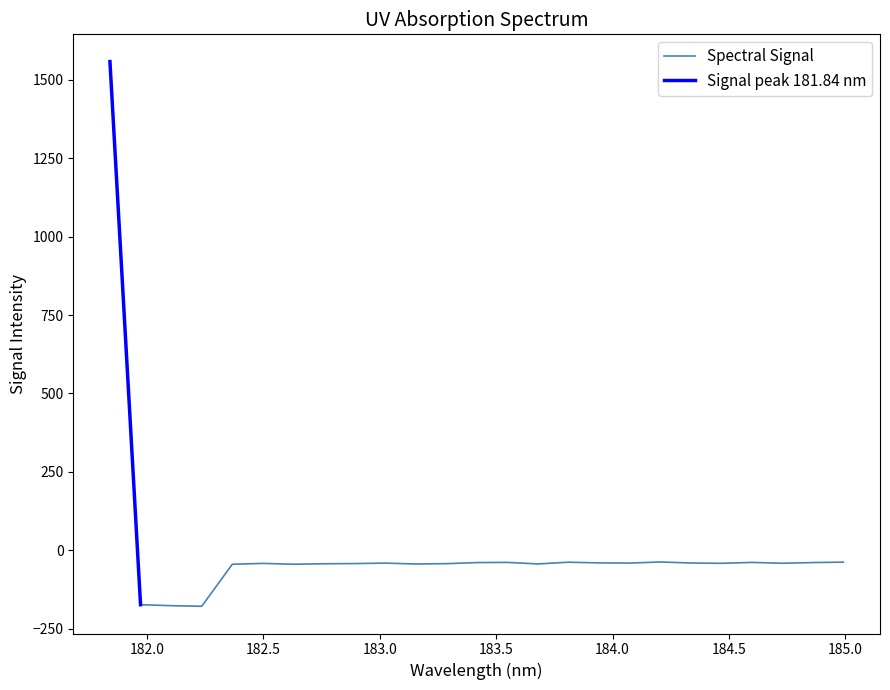

What is the sum of all values?

173.8